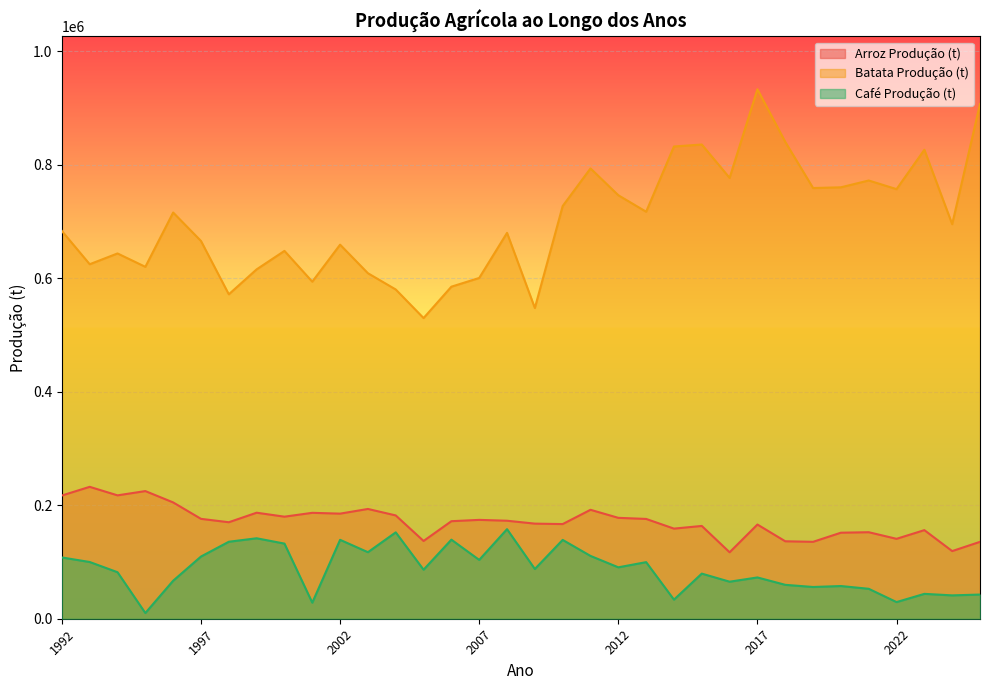

Where is Batata Produção (t) nearest to the value 731638?

2010